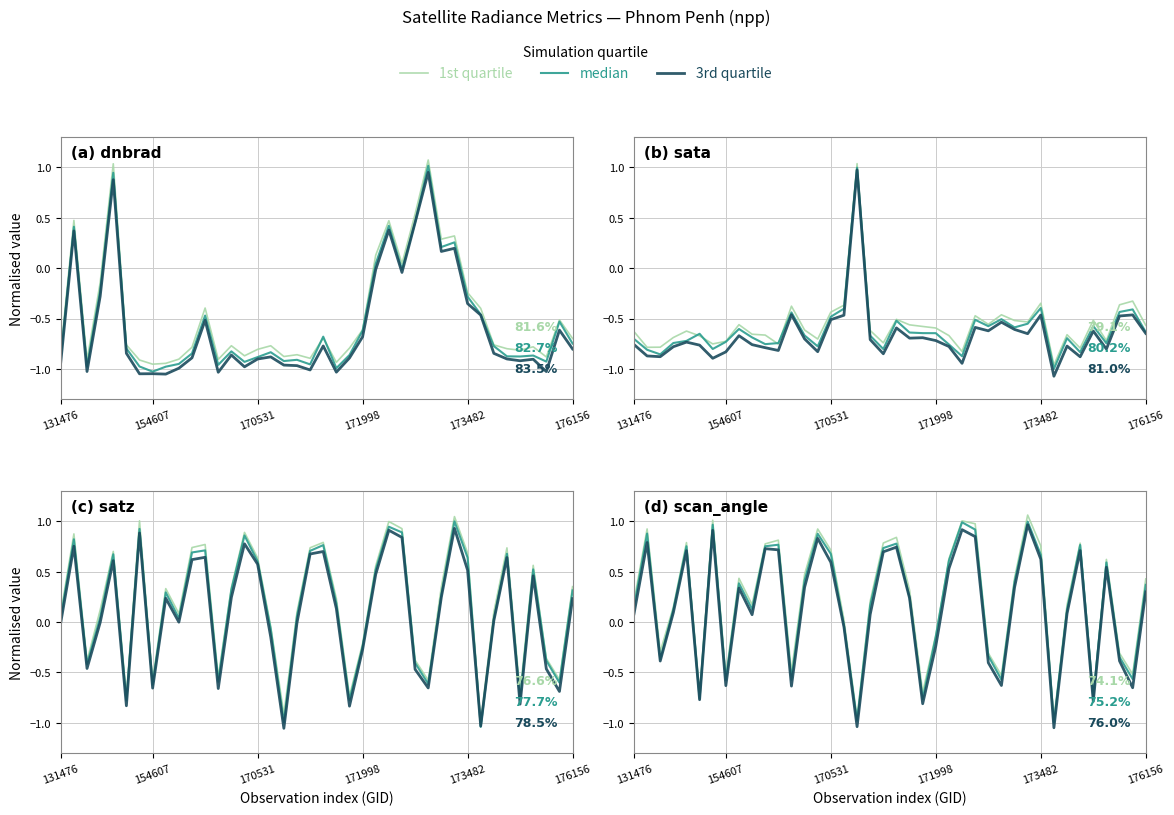

Which series has the largest range (max minus min)?

1st quartile